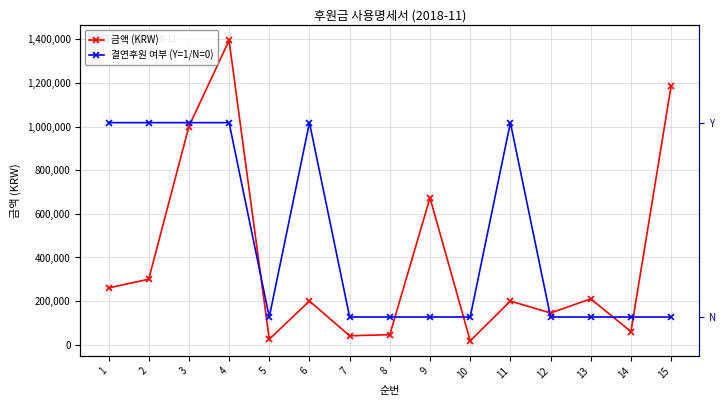

Does the chart have visible grid lines?

Yes